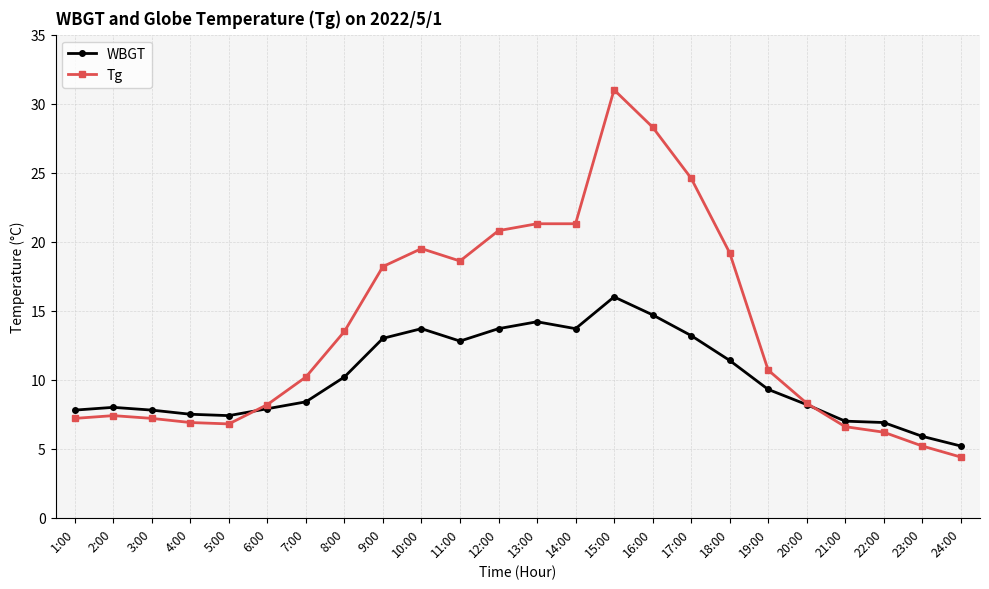

The value of Tg at 1:00 is 7.2. True or false?

True